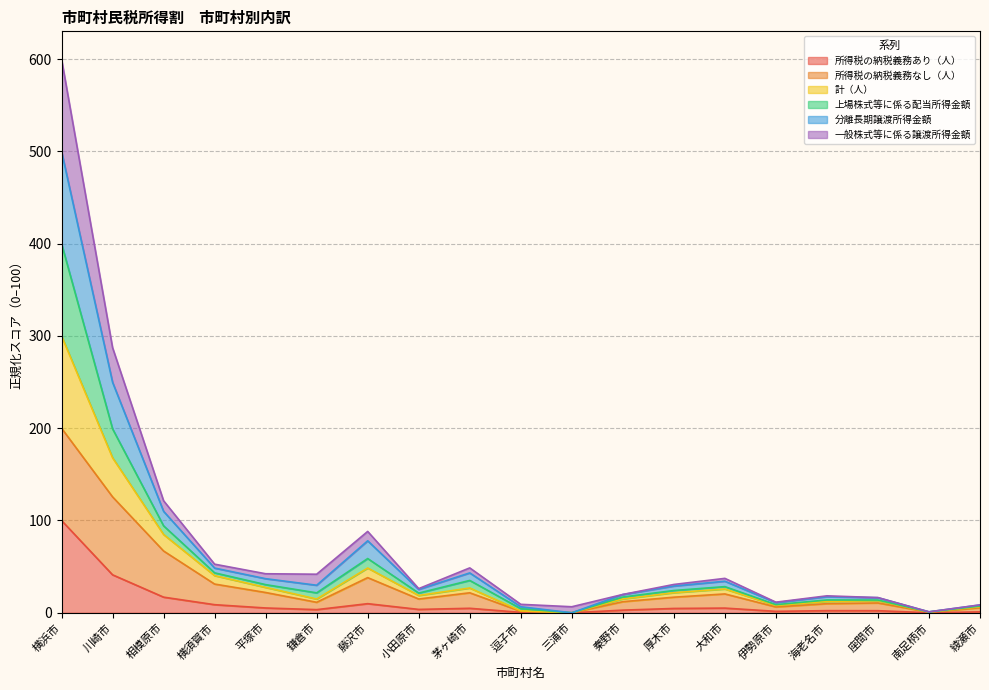

At which category is the sum across all series the highest?

横浜市